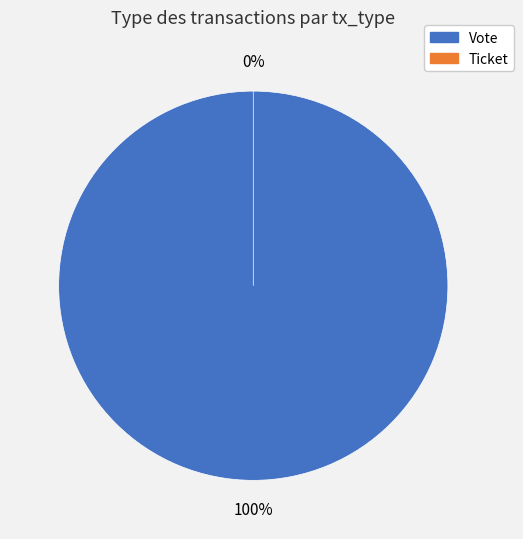

Rank the categories by value from lowest to highest.

Ticket, Vote